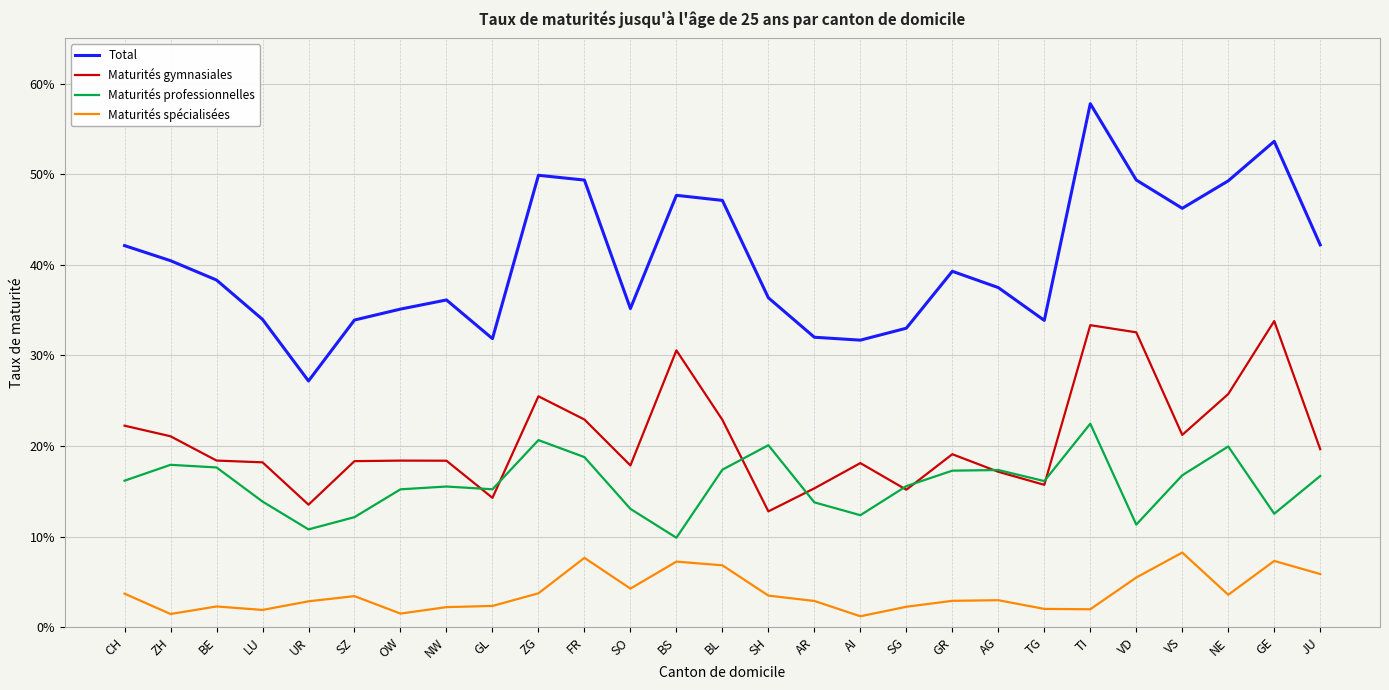

Does the chart display data point markers on the line(s)?

No